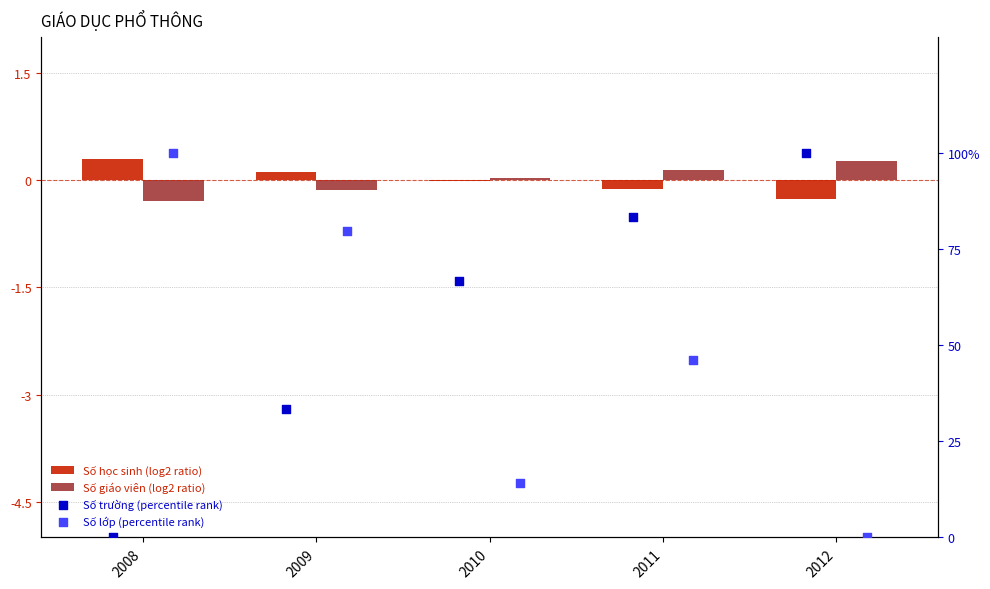

Which series contains the highest Y value?

Số trường (percentile rank)